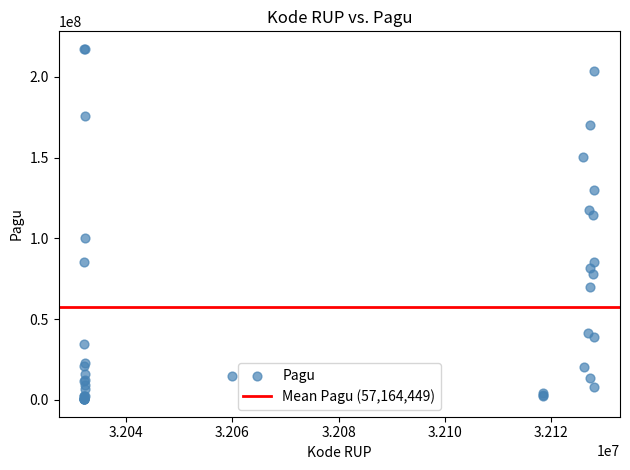

What Y value in the scatter plot is closest to 108830000?

114296000